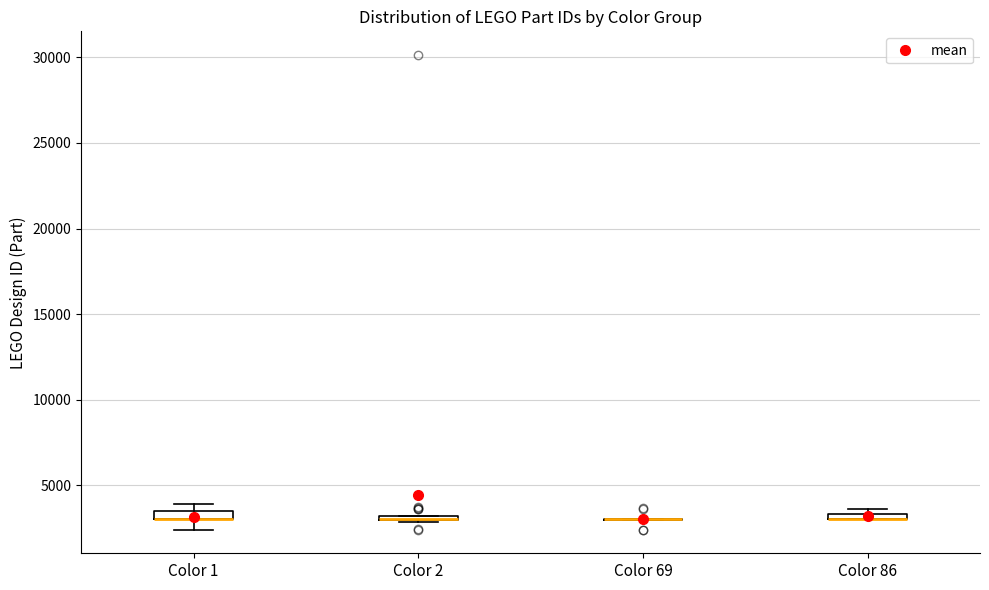

Where is the lower edge of the box for Color 86 on the y-axis? The values are not printed on the chart, so give them approximately, as read against the axis.

3000